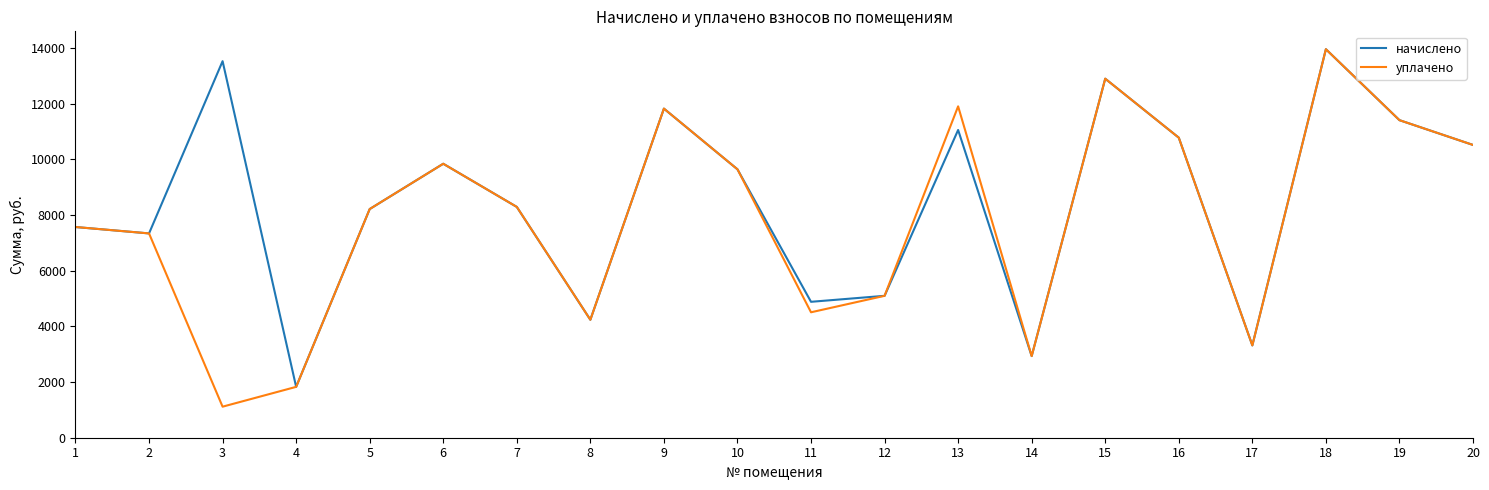

How many lines are shown in the chart?

2